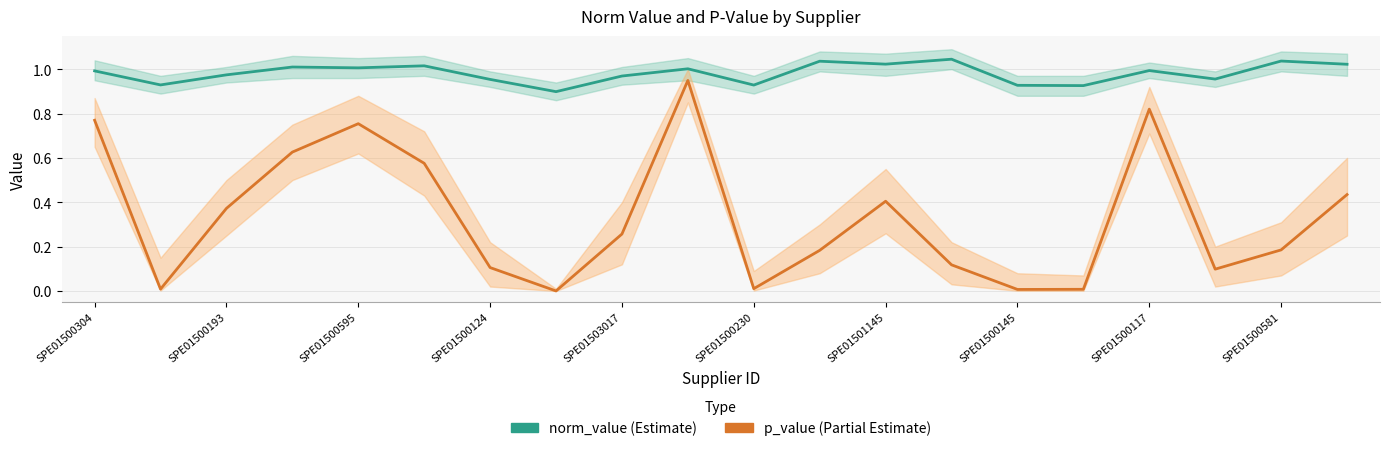

Reading left to right, extract all data points from this chart.

norm_value: 1.0	0.9	1.0	1.0	1.0	1.0	1.0	0.9	1.0	1.0	0.9	1.0	1.0	1.0	0.9	0.9	1.0	1.0	1.0	1.0
p_value: 0.8	0.0	0.4	0.6	0.8	0.6	0.1	0.0	0.3	0.9	0.0	0.2	0.4	0.1	0.0	0.0	0.8	0.1	0.2	0.4